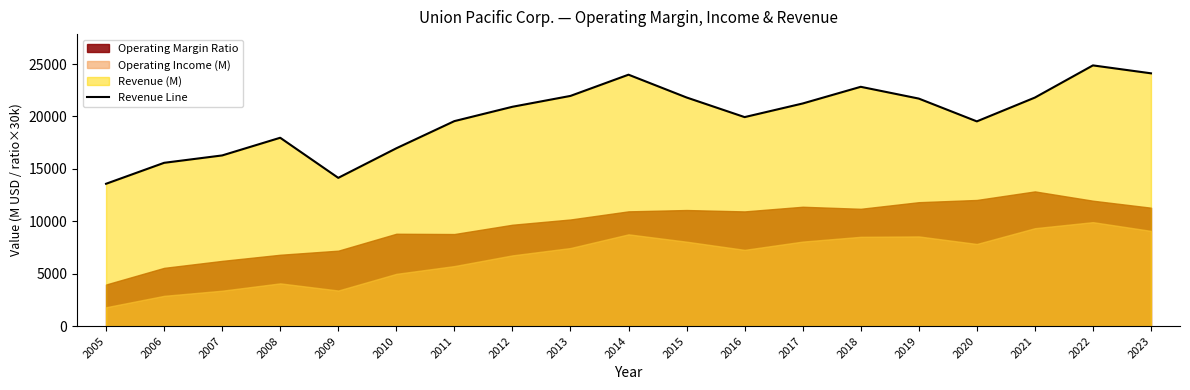

Where is the first local maximum?

2008